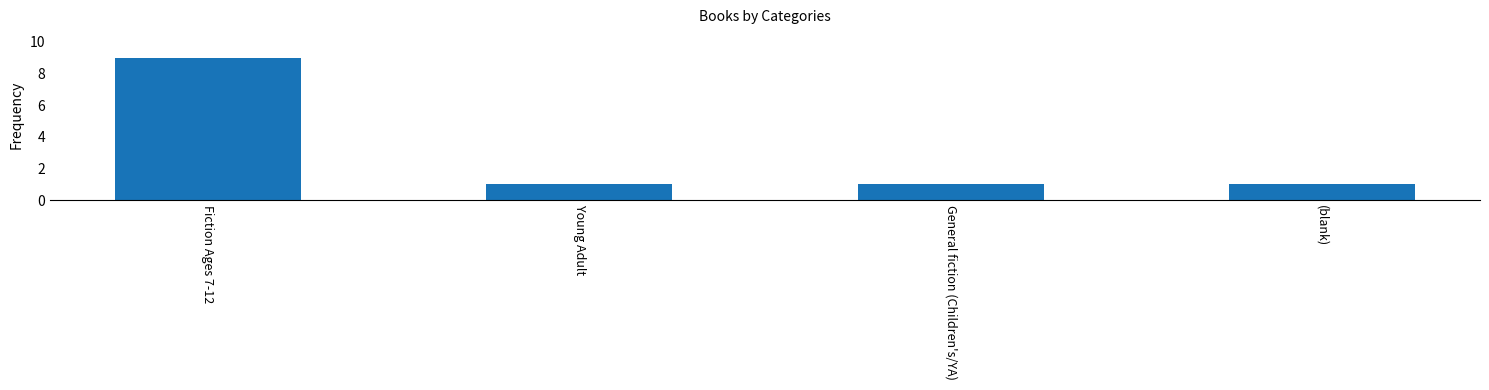

What is the sum of the values at General fiction (Children's/YA) and Young Adult?

2